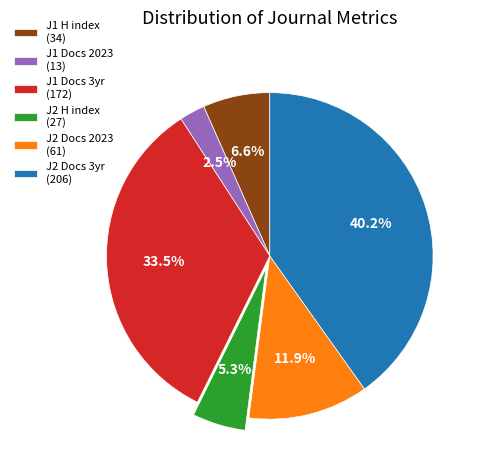

Between J1 Docs 2023 (13) and J1 H index (34), which is larger?

J1 H index (34)